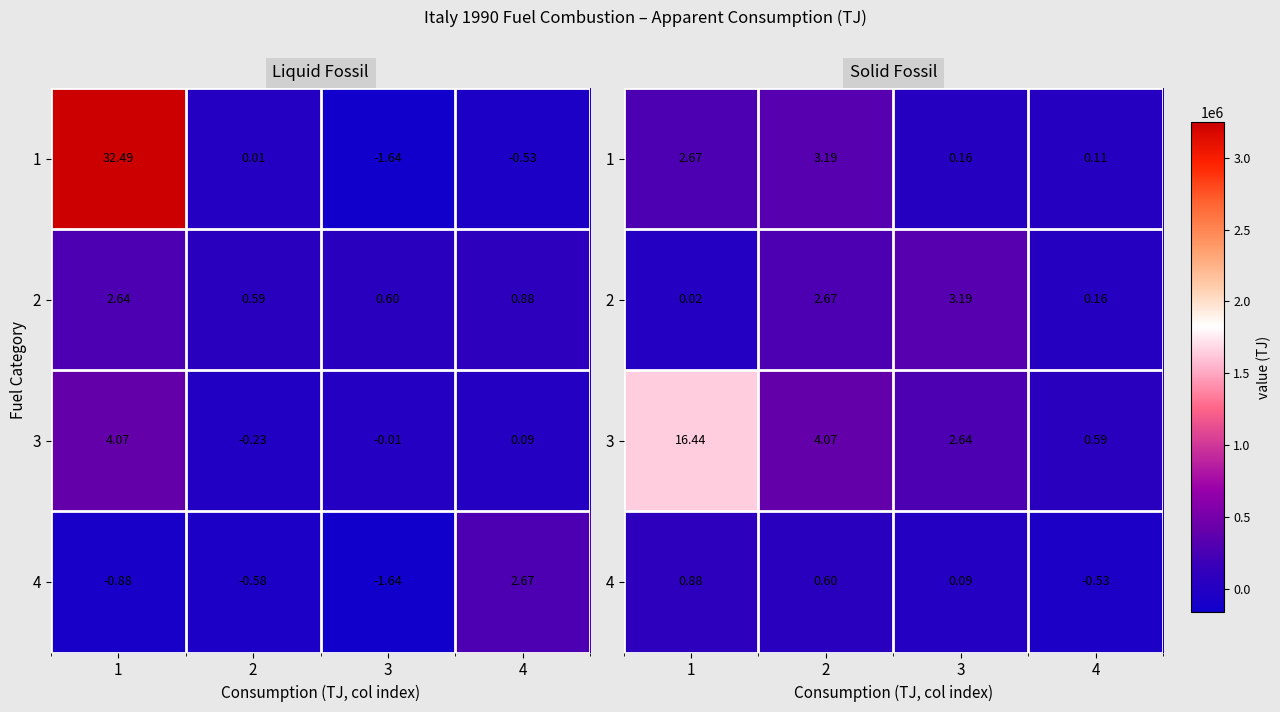

True or false: 4 has a value of 15192.8 at 2.

False